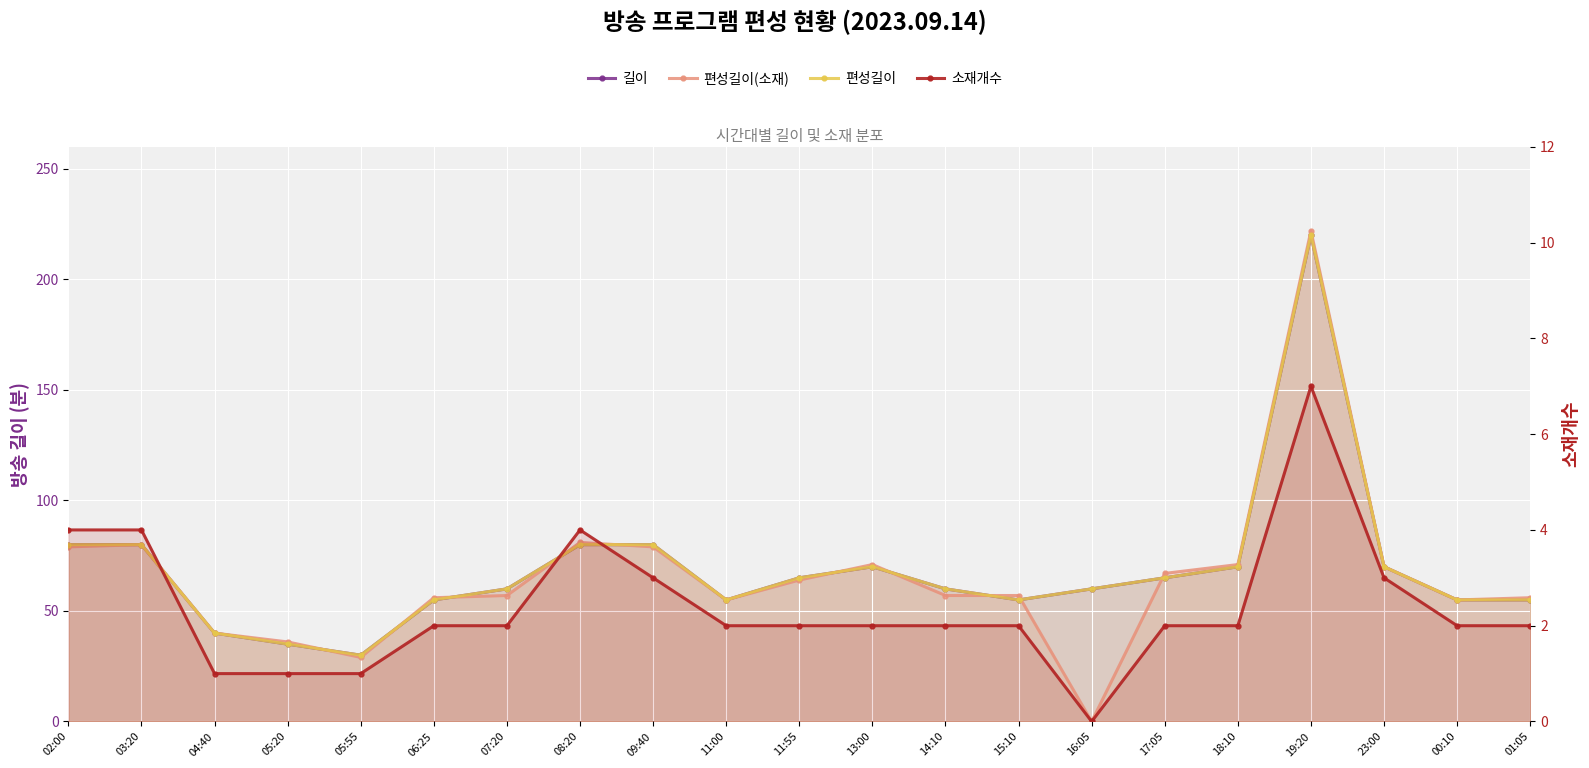

At which category does the chart reach its minimum across all series?

16:05